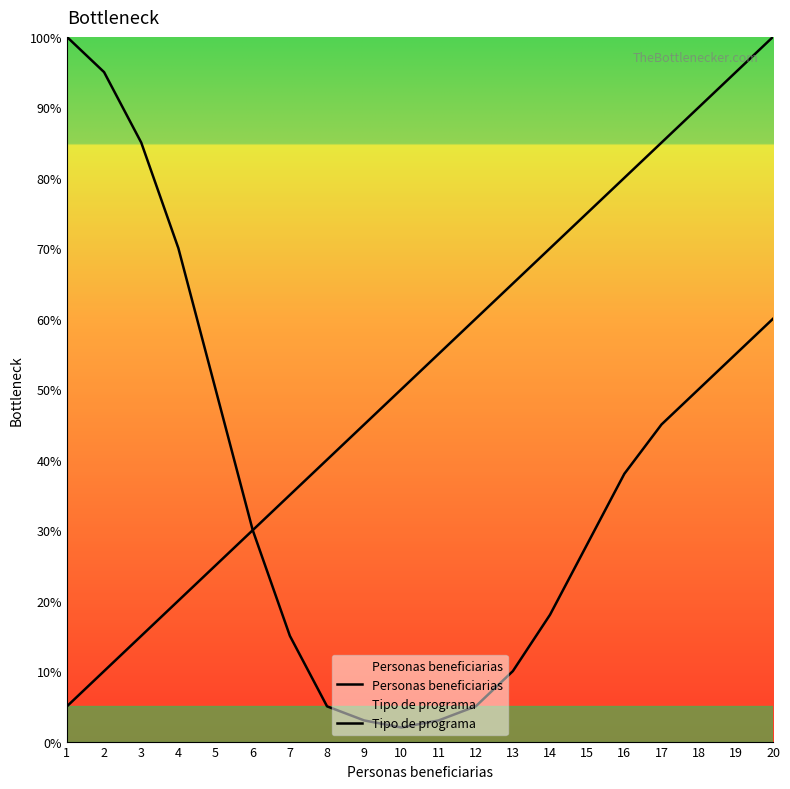

How many lines are shown in the chart?

2